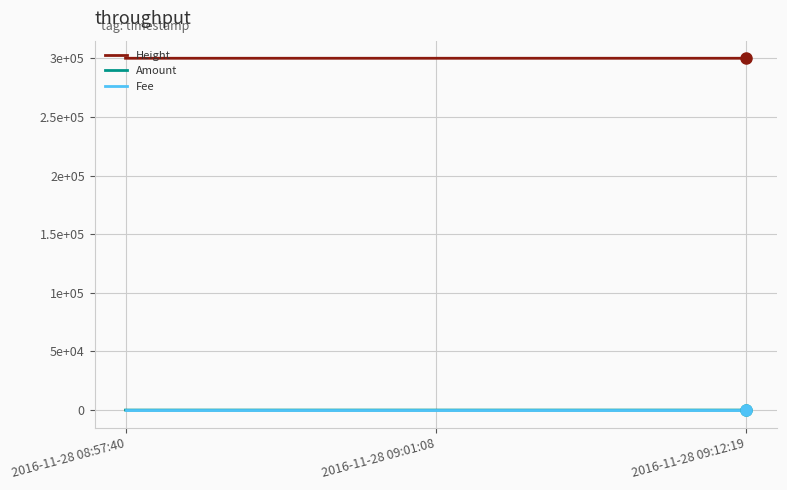

True or false: Fee has a value of 0 at 2016-11-28 09:01:08.

False